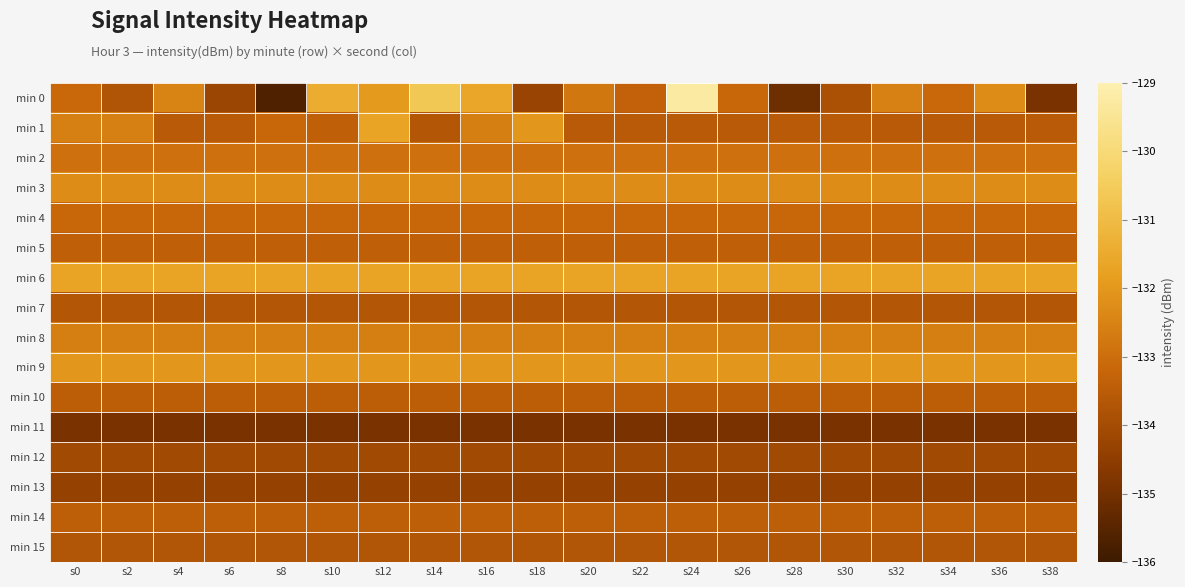

Reading left to right, what are all the values shown in this chart?

min 0: s0=-133.2	s2=-133.8	s4=-132.5	s6=-134.2	s8=-135.7	s10=-131.4	s12=-131.9	s14=-130.6	s16=-131.6	s18=-134.3	s20=-132.8	s22=-133.3	s24=-129.2	s26=-133.2	s28=-135.1	s30=-133.9	s32=-132.5	s34=-133.2	s36=-132.3	s38=-134.9
min 1: s0=-132.6	s2=-132.6	s4=-133.6	s6=-133.6	s8=-133.2	s10=-133.4	s12=-131.7	s14=-133.7	s16=-132.6	s18=-132.0	s20=-133.6	s22=-133.6	s24=-133.6	s26=-133.6	s28=-133.6	s30=-133.6	s32=-133.6	s34=-133.6	s36=-133.6	s38=-133.6
min 2: s0=-133.0	s2=-133.0	s4=-133.0	s6=-133.0	s8=-133.0	s10=-133.0	s12=-133.0	s14=-133.0	s16=-133.0	s18=-133.0	s20=-133.0	s22=-133.0	s24=-133.0	s26=-133.0	s28=-133.0	s30=-133.0	s32=-133.0	s34=-133.0	s36=-133.0	s38=-133.0
min 3: s0=-132.3	s2=-132.3	s4=-132.3	s6=-132.3	s8=-132.3	s10=-132.3	s12=-132.3	s14=-132.3	s16=-132.3	s18=-132.3	s20=-132.3	s22=-132.3	s24=-132.3	s26=-132.3	s28=-132.3	s30=-132.3	s32=-132.3	s34=-132.3	s36=-132.3	s38=-132.3
min 4: s0=-133.2	s2=-133.2	s4=-133.2	s6=-133.2	s8=-133.2	s10=-133.2	s12=-133.2	s14=-133.2	s16=-133.2	s18=-133.2	s20=-133.2	s22=-133.2	s24=-133.2	s26=-133.2	s28=-133.2	s30=-133.2	s32=-133.2	s34=-133.2	s36=-133.2	s38=-133.2
min 5: s0=-133.4	s2=-133.4	s4=-133.4	s6=-133.4	s8=-133.4	s10=-133.4	s12=-133.4	s14=-133.4	s16=-133.4	s18=-133.4	s20=-133.4	s22=-133.4	s24=-133.4	s26=-133.4	s28=-133.4	s30=-133.4	s32=-133.4	s34=-133.4	s36=-133.4	s38=-133.4
min 6: s0=-131.7	s2=-131.7	s4=-131.7	s6=-131.7	s8=-131.7	s10=-131.7	s12=-131.7	s14=-131.7	s16=-131.7	s18=-131.7	s20=-131.7	s22=-131.7	s24=-131.7	s26=-131.7	s28=-131.7	s30=-131.7	s32=-131.7	s34=-131.7	s36=-131.7	s38=-131.7
min 7: s0=-133.7	s2=-133.7	s4=-133.7	s6=-133.7	s8=-133.7	s10=-133.7	s12=-133.7	s14=-133.7	s16=-133.7	s18=-133.7	s20=-133.7	s22=-133.7	s24=-133.7	s26=-133.7	s28=-133.7	s30=-133.7	s32=-133.7	s34=-133.7	s36=-133.7	s38=-133.7
min 8: s0=-132.6	s2=-132.6	s4=-132.6	s6=-132.6	s8=-132.6	s10=-132.6	s12=-132.6	s14=-132.6	s16=-132.6	s18=-132.6	s20=-132.6	s22=-132.6	s24=-132.6	s26=-132.6	s28=-132.6	s30=-132.6	s32=-132.6	s34=-132.6	s36=-132.6	s38=-132.6
min 9: s0=-132.0	s2=-132.0	s4=-132.0	s6=-132.0	s8=-132.0	s10=-132.0	s12=-132.0	s14=-132.0	s16=-132.0	s18=-132.0	s20=-132.0	s22=-132.0	s24=-132.0	s26=-132.0	s28=-132.0	s30=-132.0	s32=-132.0	s34=-132.0	s36=-132.0	s38=-132.0
min 10: s0=-133.5	s2=-133.5	s4=-133.5	s6=-133.5	s8=-133.5	s10=-133.5	s12=-133.5	s14=-133.5	s16=-133.5	s18=-133.5	s20=-133.5	s22=-133.5	s24=-133.5	s26=-133.5	s28=-133.5	s30=-133.5	s32=-133.5	s34=-133.5	s36=-133.5	s38=-133.5
min 11: s0=-134.9	s2=-134.9	s4=-134.9	s6=-134.9	s8=-134.9	s10=-134.9	s12=-134.9	s14=-134.9	s16=-134.9	s18=-134.9	s20=-134.9	s22=-134.9	s24=-134.9	s26=-134.9	s28=-134.9	s30=-134.9	s32=-134.9	s34=-134.9	s36=-134.9	s38=-134.9
min 12: s0=-134.1	s2=-134.1	s4=-134.1	s6=-134.1	s8=-134.1	s10=-134.1	s12=-134.1	s14=-134.1	s16=-134.1	s18=-134.1	s20=-134.1	s22=-134.1	s24=-134.1	s26=-134.1	s28=-134.1	s30=-134.1	s32=-134.1	s34=-134.1	s36=-134.1	s38=-134.1
min 13: s0=-134.3	s2=-134.3	s4=-134.3	s6=-134.3	s8=-134.3	s10=-134.3	s12=-134.3	s14=-134.3	s16=-134.3	s18=-134.3	s20=-134.3	s22=-134.3	s24=-134.3	s26=-134.3	s28=-134.3	s30=-134.3	s32=-134.3	s34=-134.3	s36=-134.3	s38=-134.3
min 14: s0=-133.4	s2=-133.4	s4=-133.4	s6=-133.4	s8=-133.4	s10=-133.4	s12=-133.4	s14=-133.4	s16=-133.4	s18=-133.4	s20=-133.4	s22=-133.4	s24=-133.4	s26=-133.4	s28=-133.4	s30=-133.4	s32=-133.4	s34=-133.4	s36=-133.4	s38=-133.4
min 15: s0=-133.7	s2=-133.7	s4=-133.7	s6=-133.7	s8=-133.7	s10=-133.7	s12=-133.7	s14=-133.7	s16=-133.7	s18=-133.7	s20=-133.7	s22=-133.7	s24=-133.7	s26=-133.7	s28=-133.7	s30=-133.7	s32=-133.7	s34=-133.7	s36=-133.7	s38=-133.7